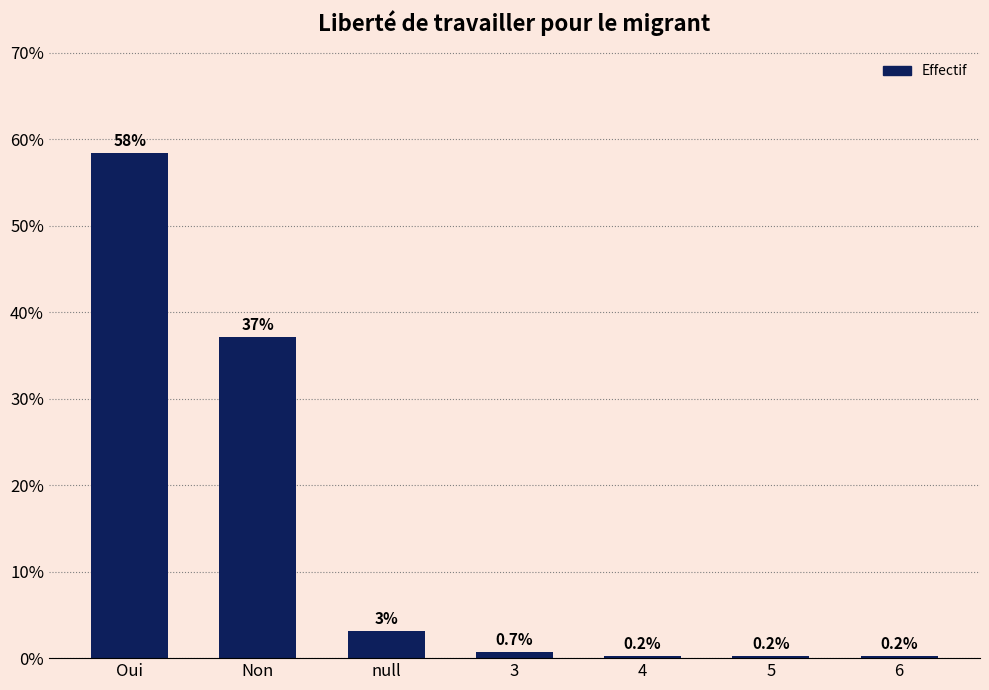

What is the maximum value shown in the chart?

58.4